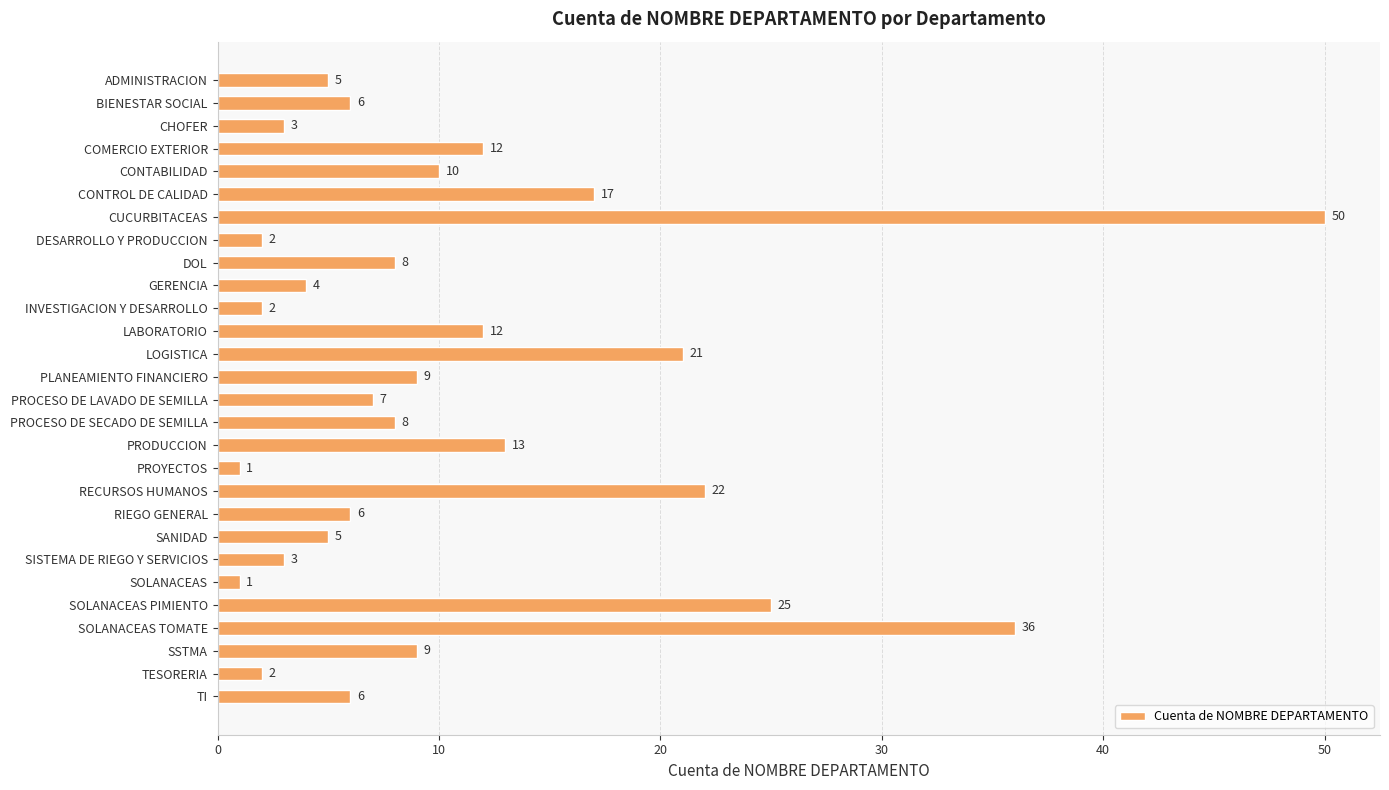

At which label is the value closest to 25?

SOLANACEAS PIMIENTO